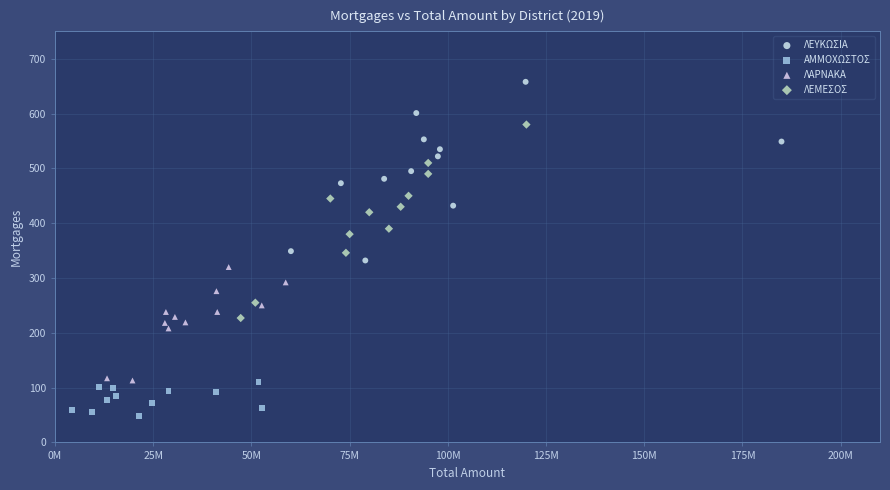

Which series reaches the minimum Y coordinate?

ΑΜΜΟΧΩΣΤΟΣ